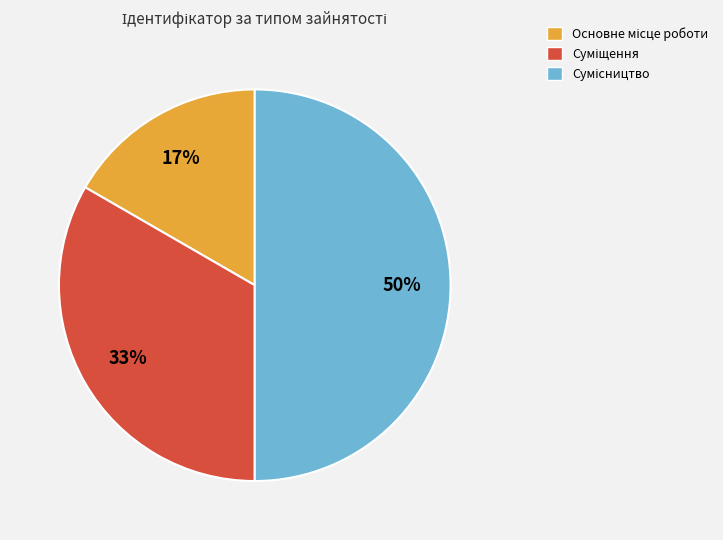

To the nearest percent, what is the average slice percentage?

33%